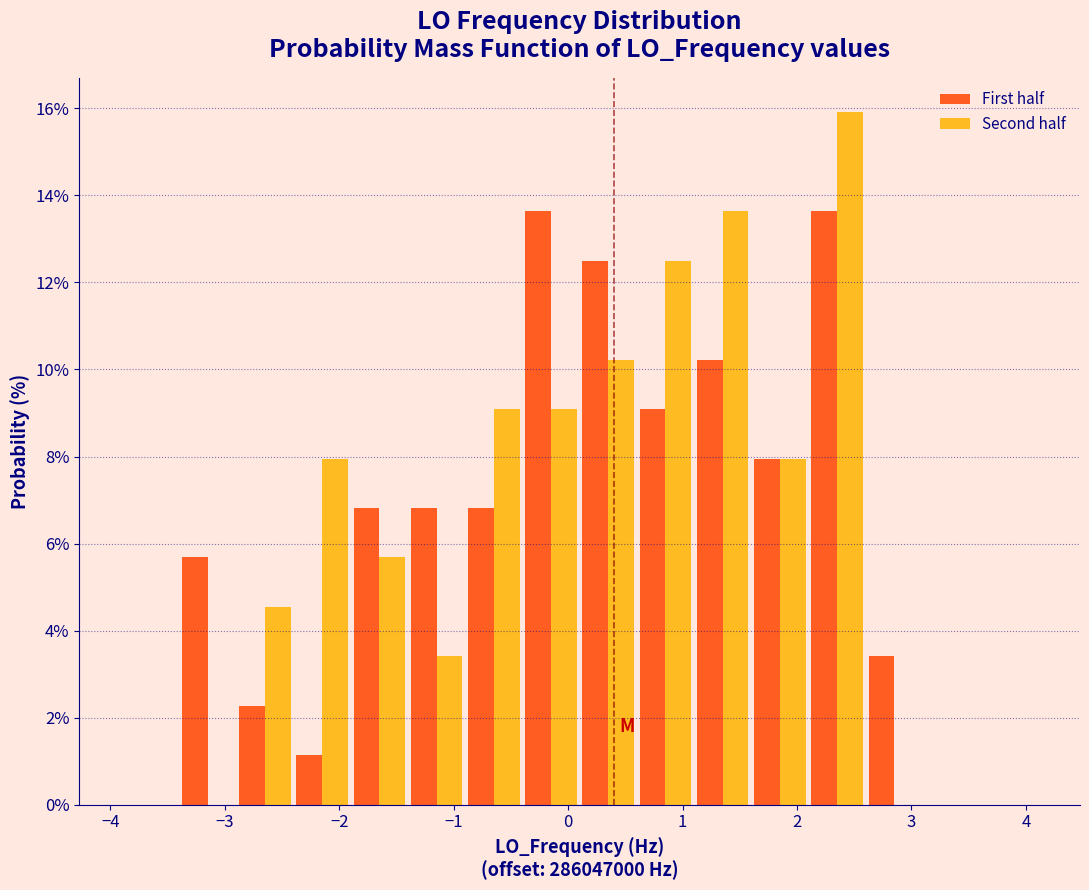

What is the height of the First half bar covering -0.9 to -0.4 on the x-axis? The values are not printed on the chart, so give them approximately, as read against the axis.

6.8